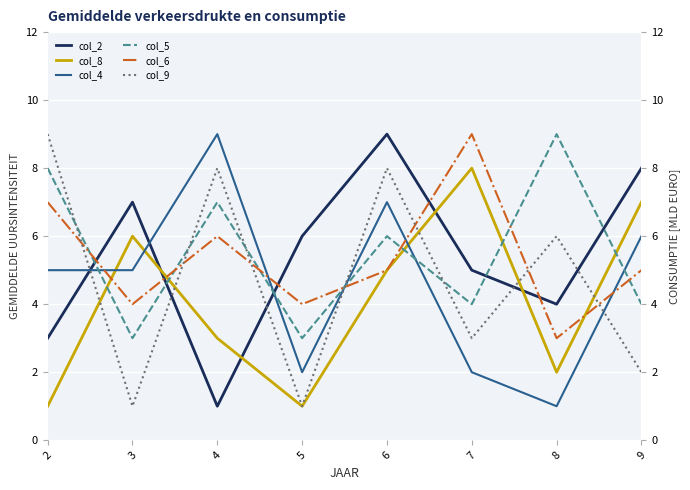

Which series ends up on top after the final intersection of col_8 and col_2?

col_2